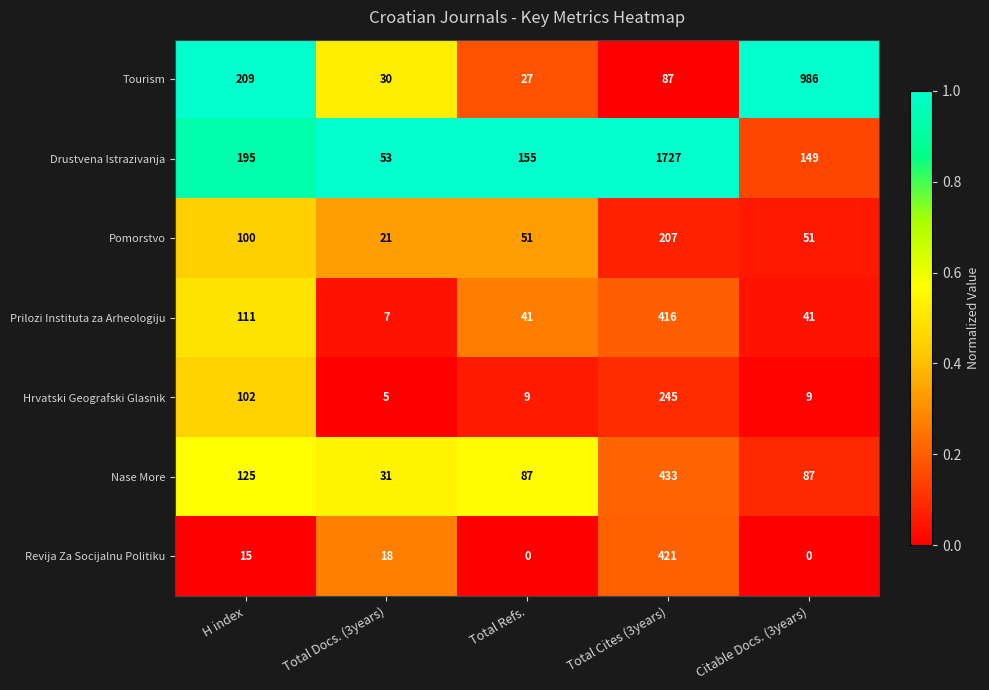

Between Total Docs. (3years) and Citable Docs. (3years), which series saw the biggest shift?

Tourism